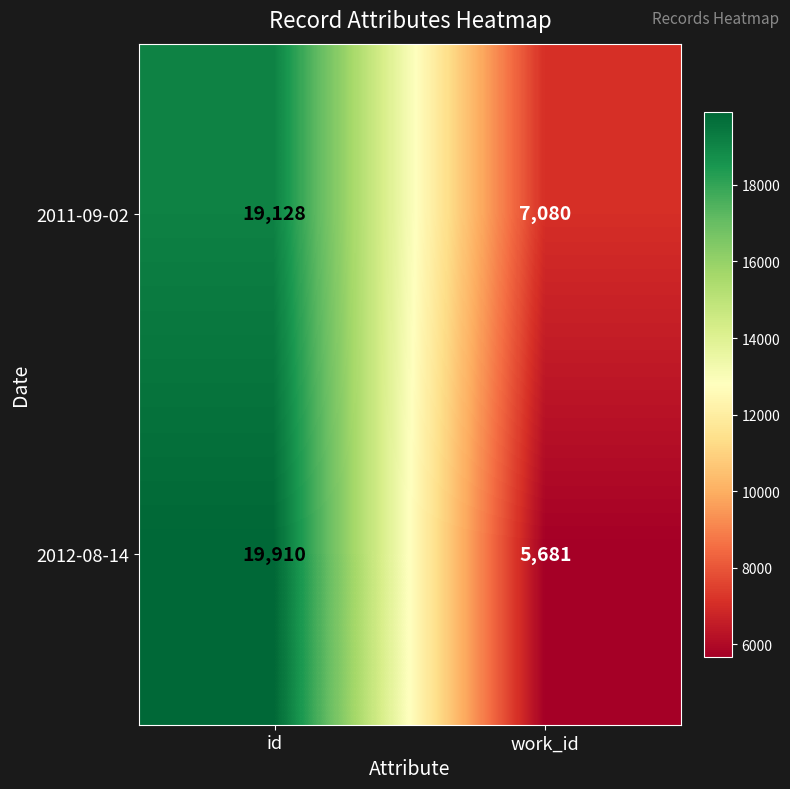

True or false: 2012-08-14 has a value of 1290 at work_id.

False